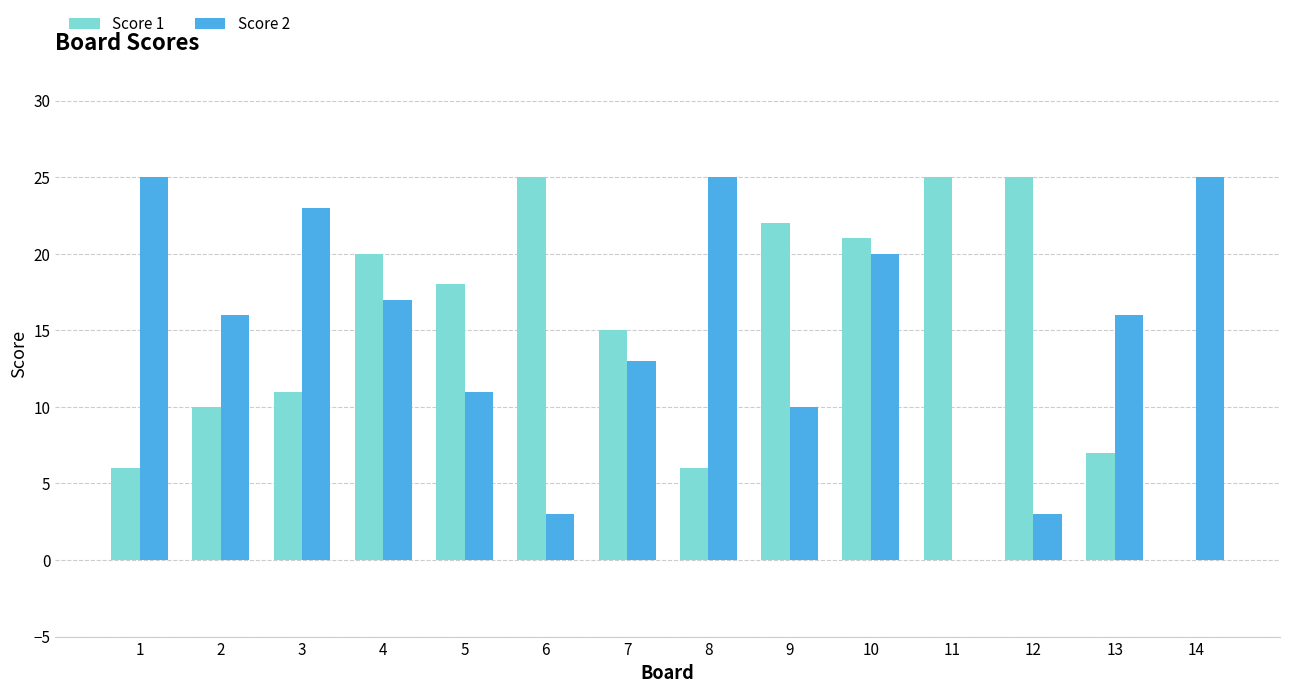

Reading left to right, extract all data points from this chart.

Score 1: 1=6	2=10	3=11	4=20	5=18	6=25	7=15	8=6	9=22	10=21	11=25	12=25	13=7	14=0
Score 2: 1=25	2=16	3=23	4=17	5=11	6=3	7=13	8=25	9=10	10=20	11=0	12=3	13=16	14=25